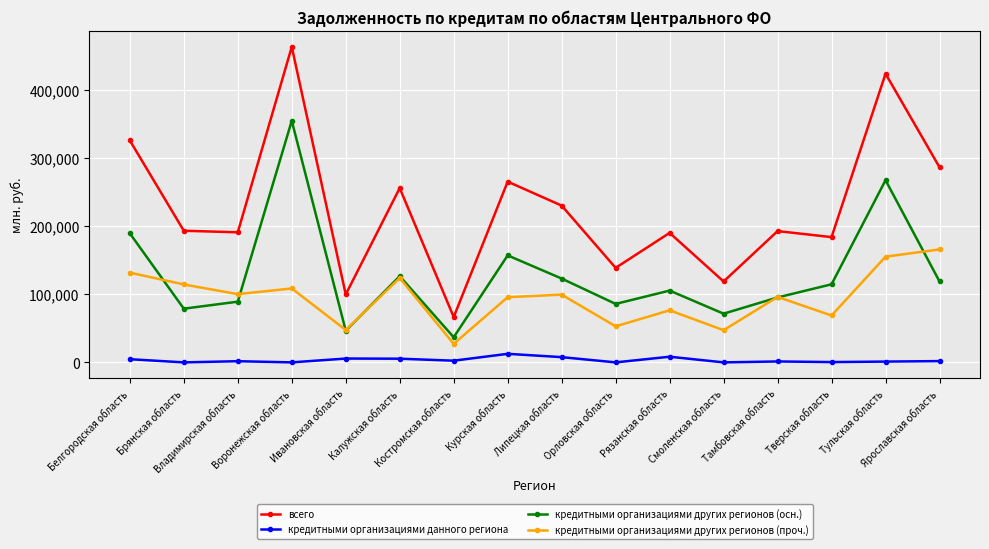

Does the chart display data point markers on the line(s)?

Yes